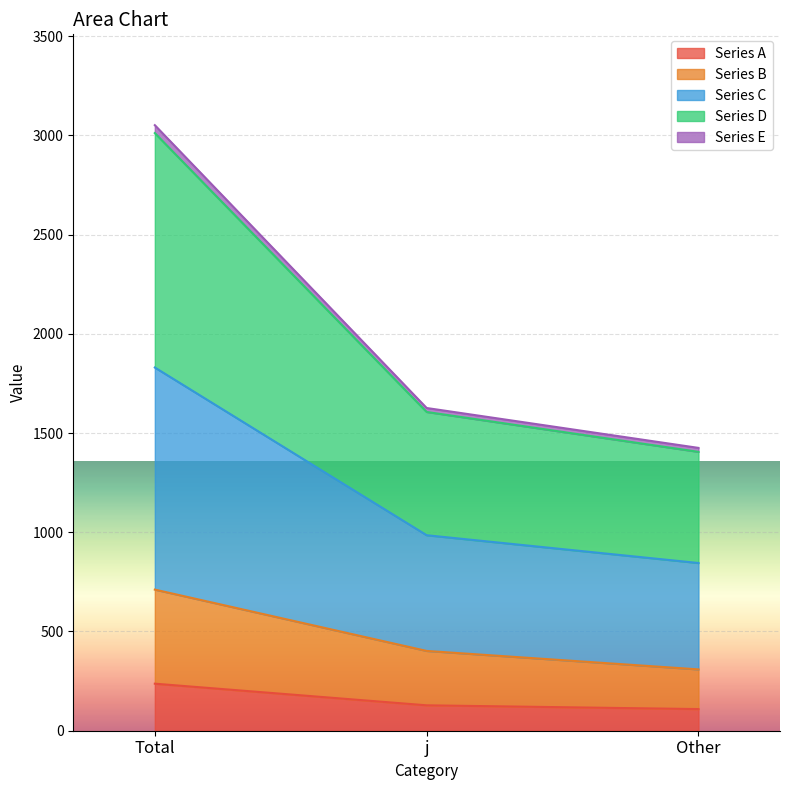

What are all the series names shown in the legend?

Series A, Series B, Series C, Series D, Series E